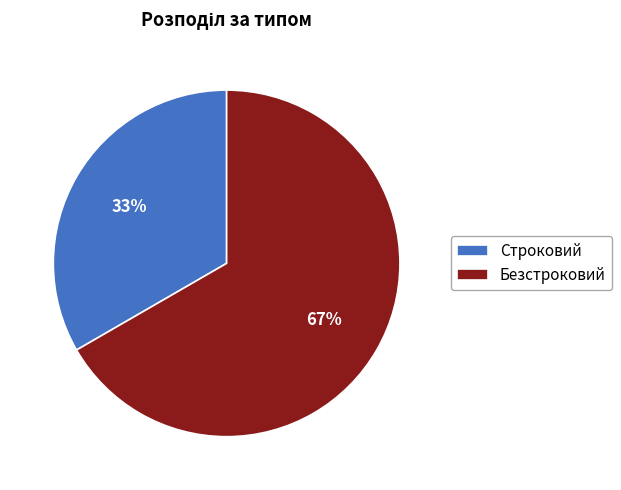

What is the ratio of the value at Безстроковий to the value at Строковий?

2.0